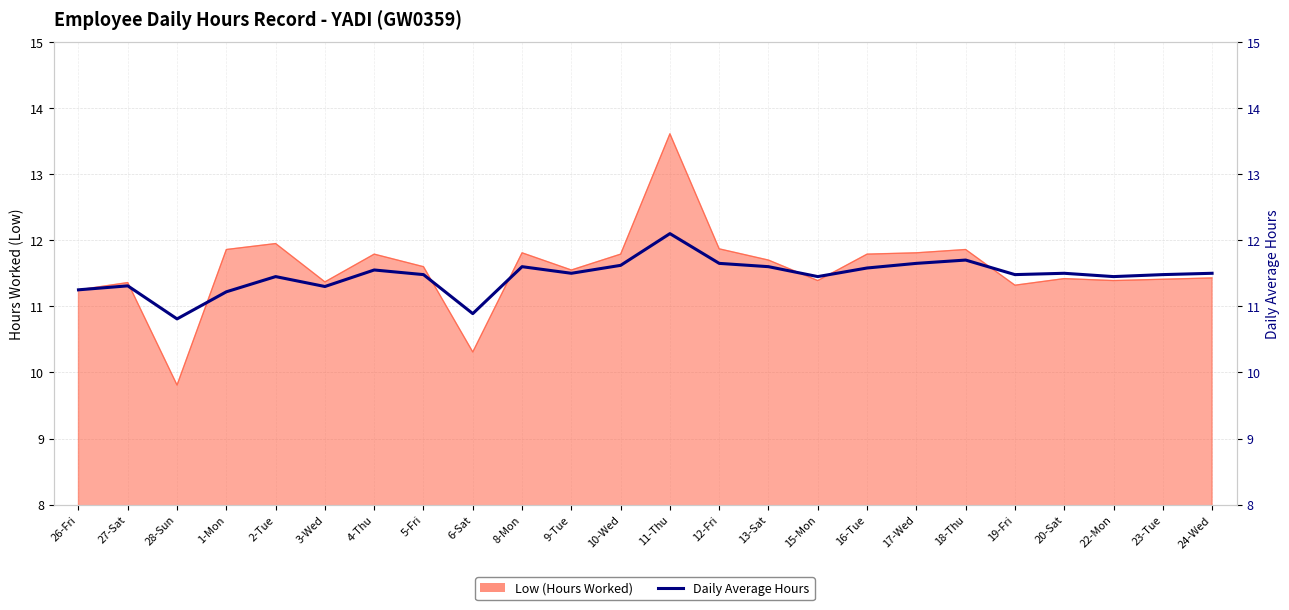

Approximately how many times larger is the value at 28-Sun compared to 22-Mon?

0.9